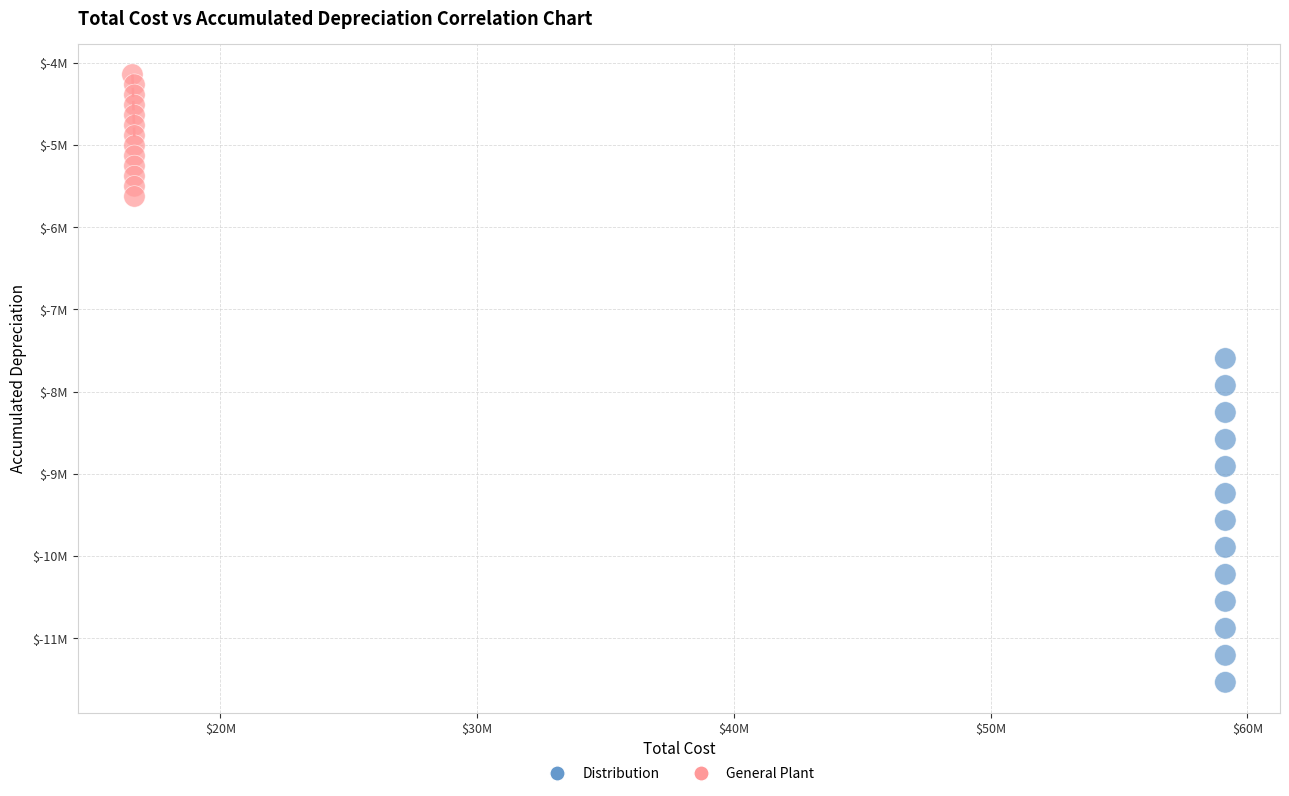

What are all the series names shown in the legend?

Distribution, General Plant